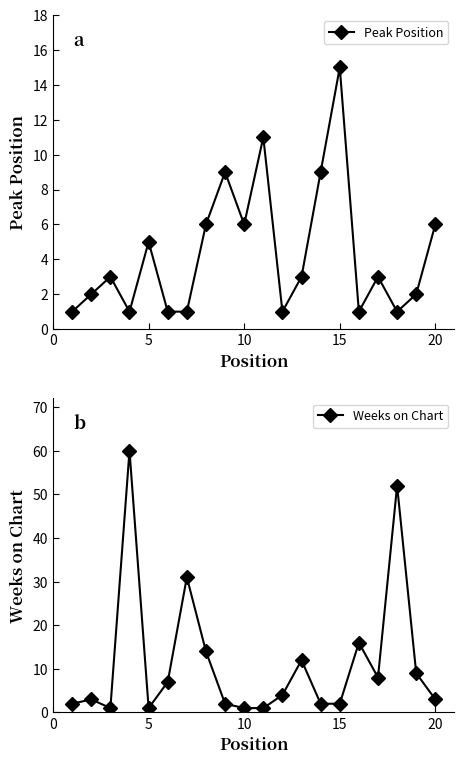

What is the maximum value for Peak Position?

15